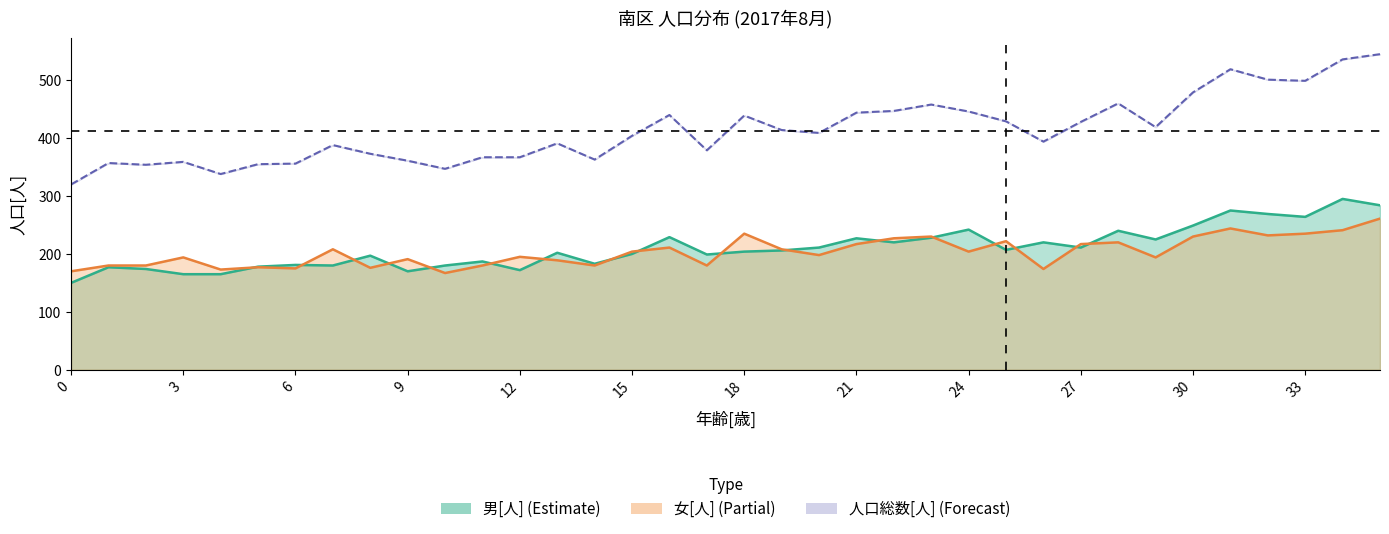

How many lines are shown in the chart?

3